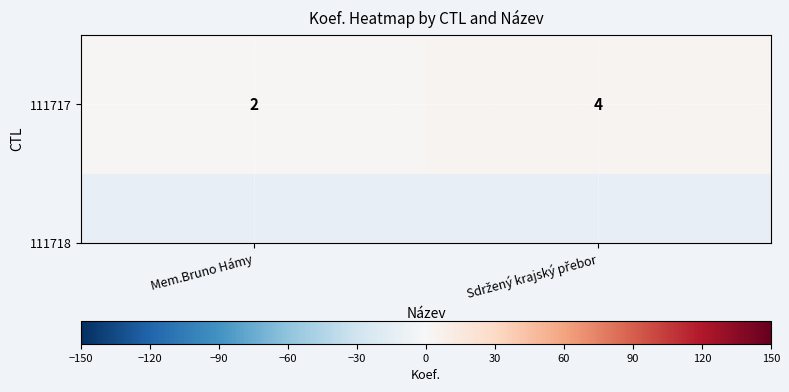

Rank the categories by value from lowest to highest.

Mem.Bruno Hámy, Sdržený krajský přebor